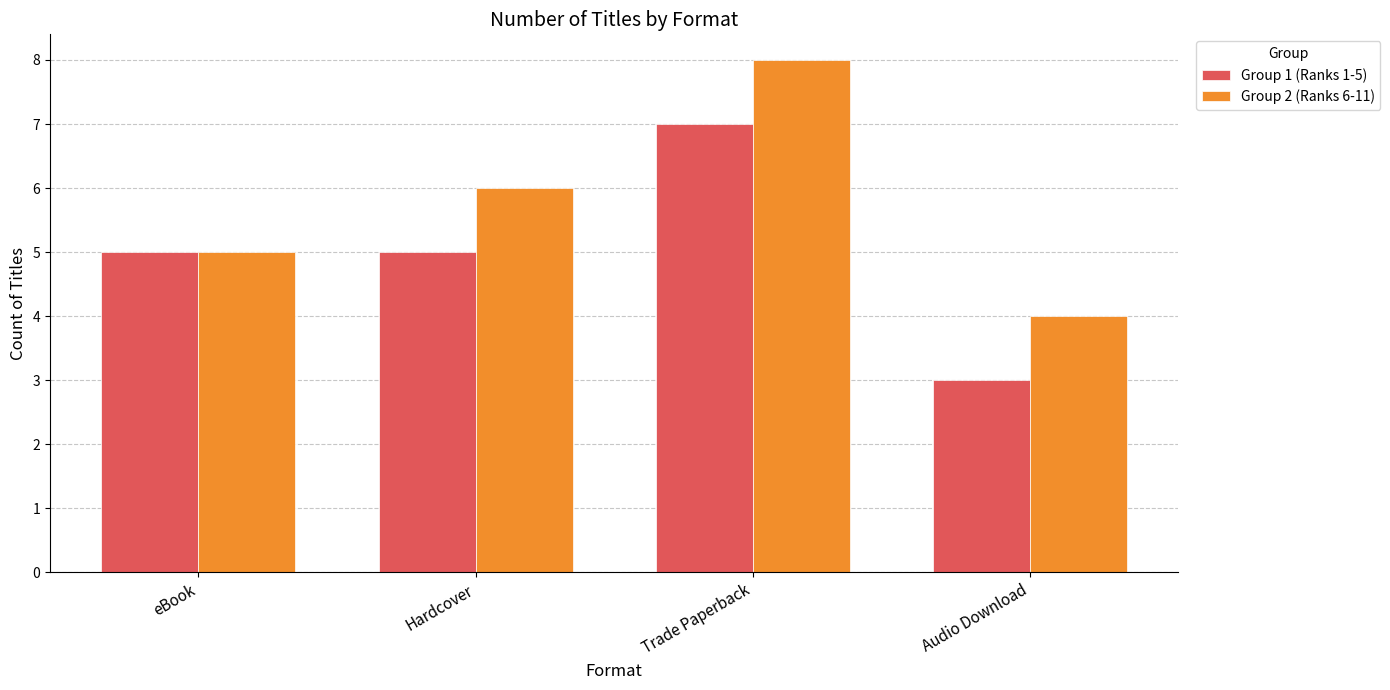

Which series has the largest total across all categories?

Group 2 (Ranks 6-11)